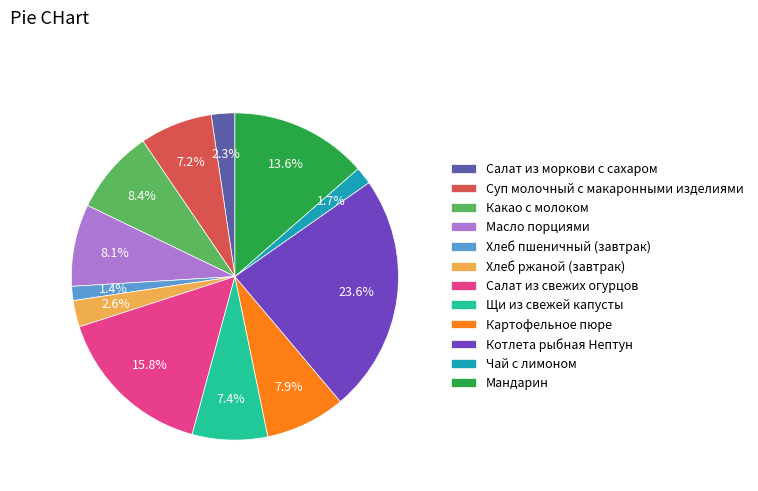

What is the largest slice in the pie chart?

Котлета рыбная Нептун